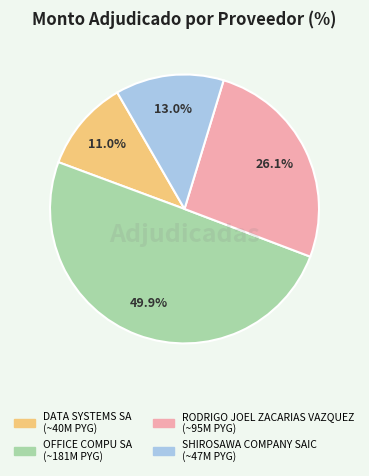

Which category has the biggest portion of the pie?

OFFICE COMPU SA